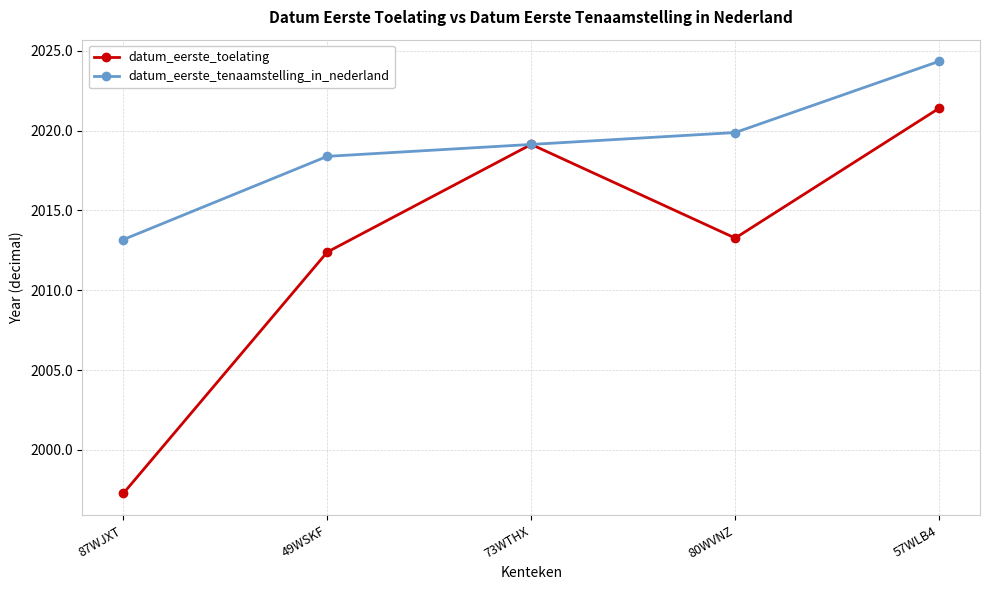

What value does the datum_eerste_toelating series have at 57WLB4?

2021.4